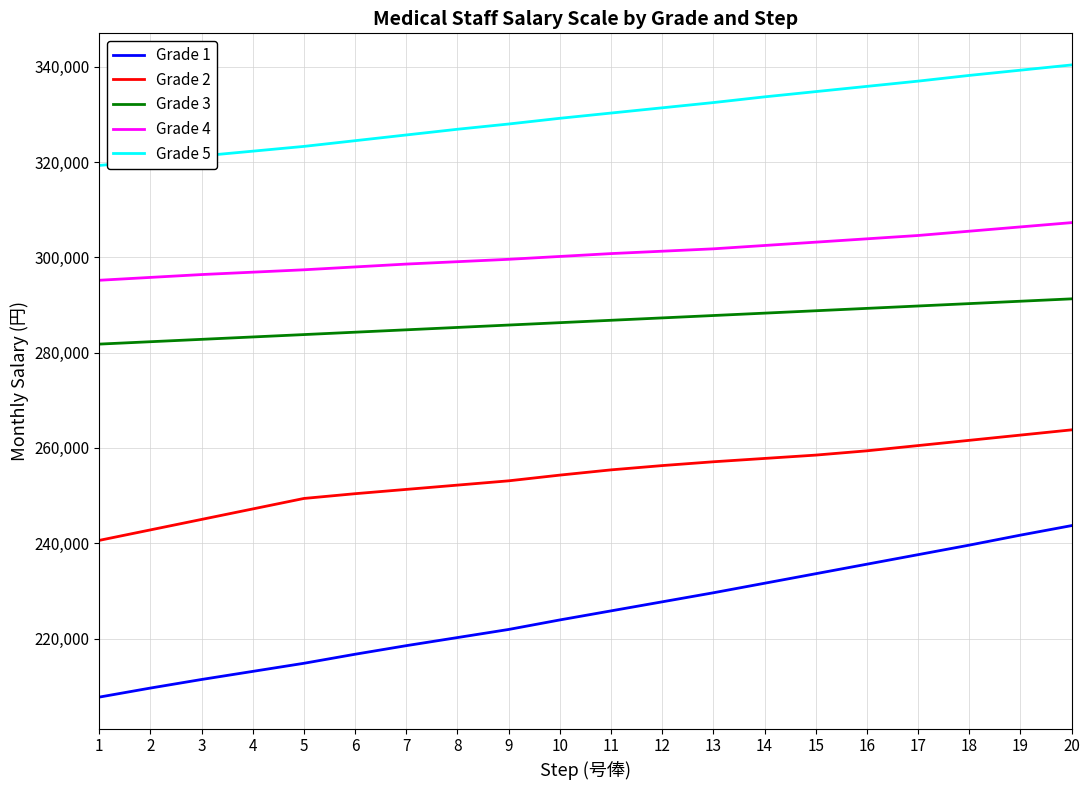

Which series changed the most between 7 and 12?

Grade 1